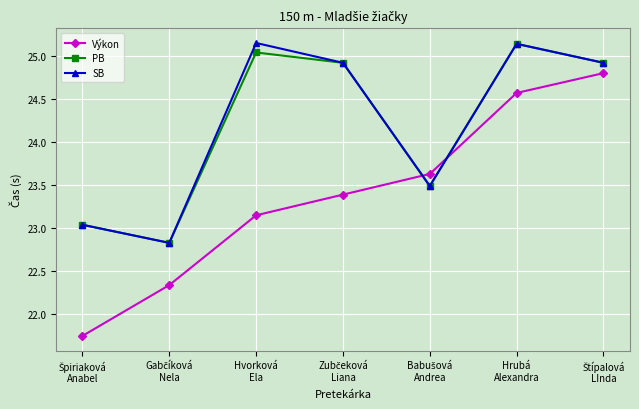

At how many categories does at least one series exceed 22?

7